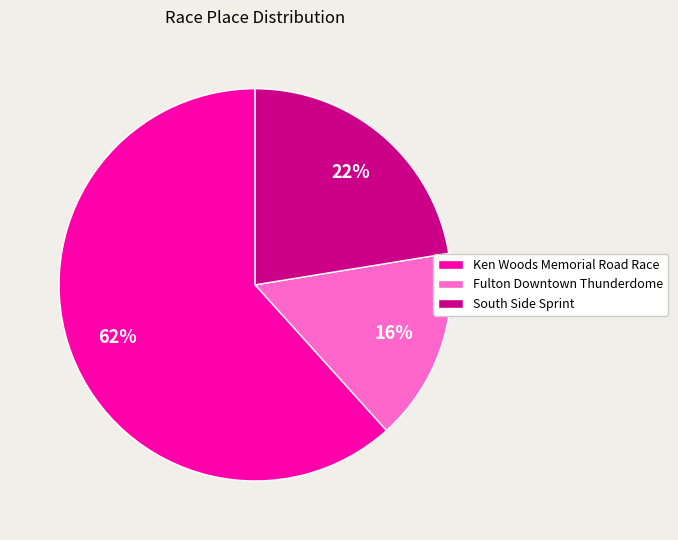

Which slice is the smallest?

Fulton Downtown Thunderdome